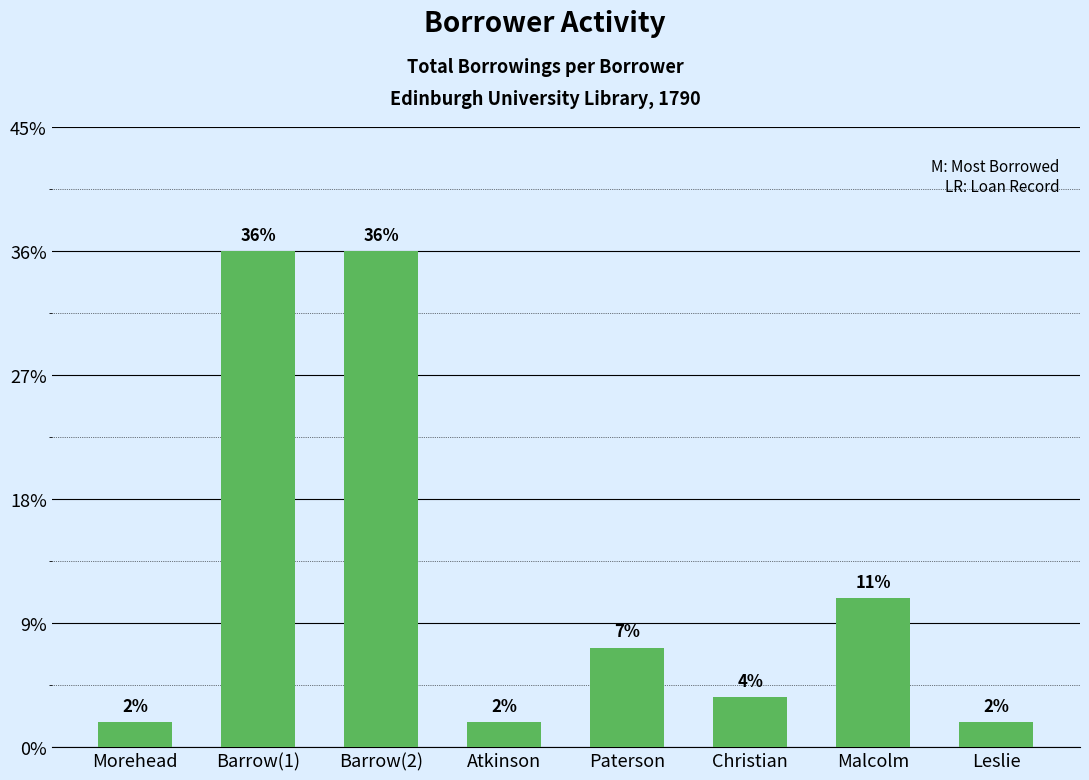

Does the chart contain any negative values?

No